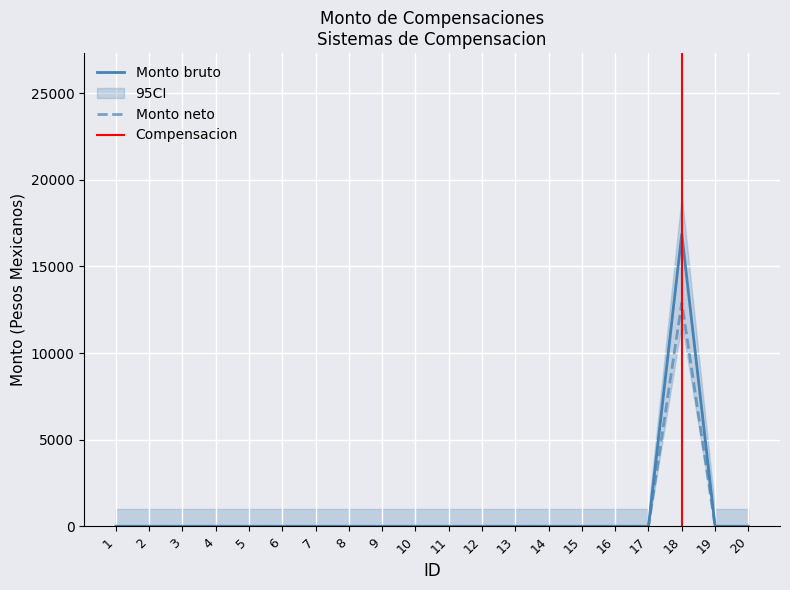

The value of Monto bruto at 4 is 0.0. True or false?

True